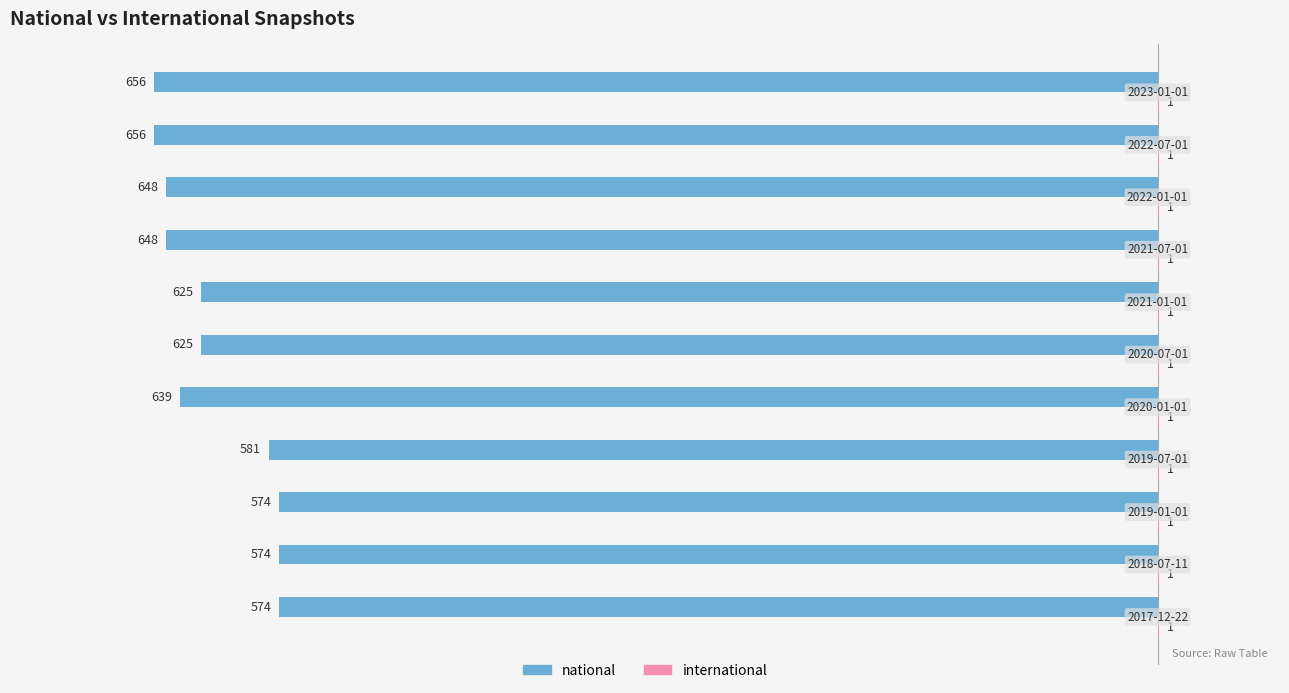

What is the average value of the national series?

-618